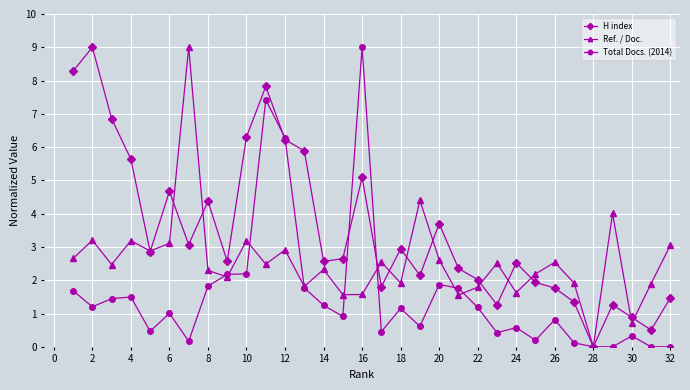

What is the maximum value shown in the chart?

9.0